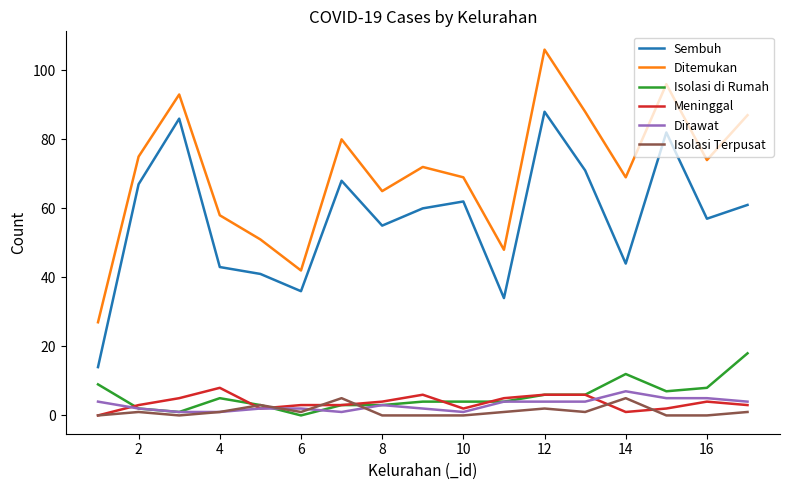

What is the difference between the second highest and minimum values in the Meninggal series?

6